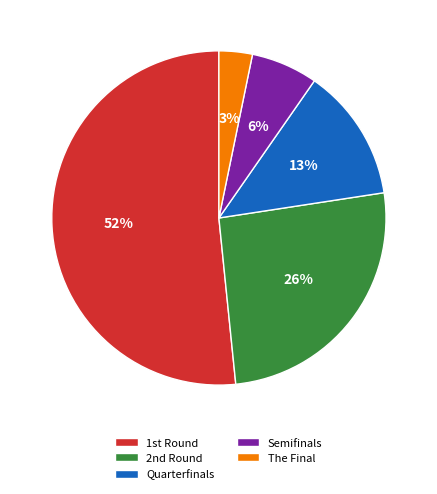

Which slice represents more than half of the pie?

1st Round